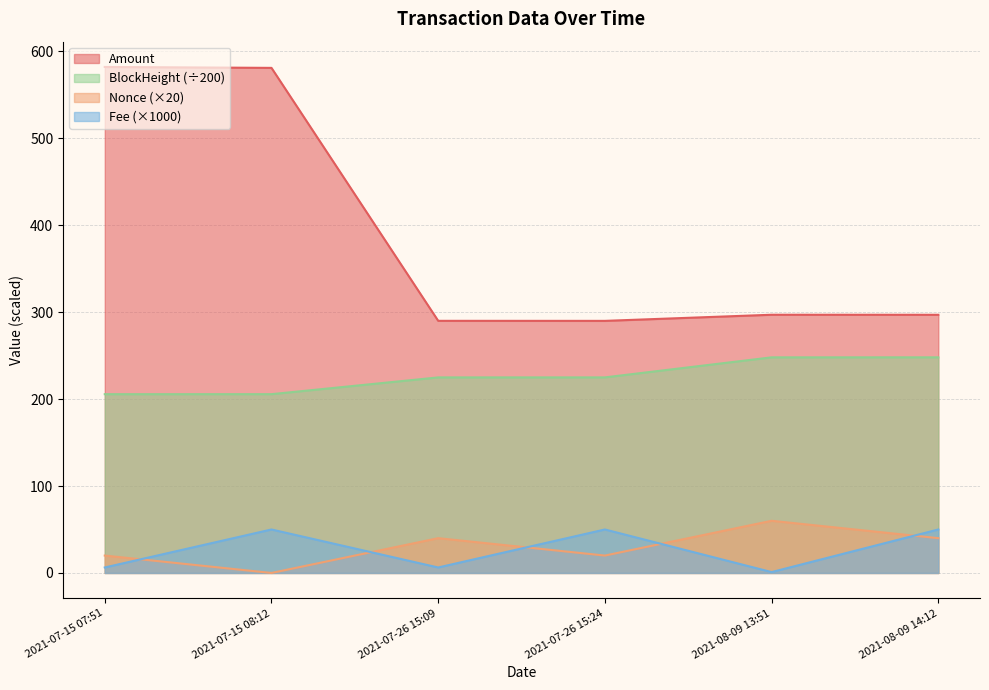

Which series has the largest range (max minus min)?

Amount